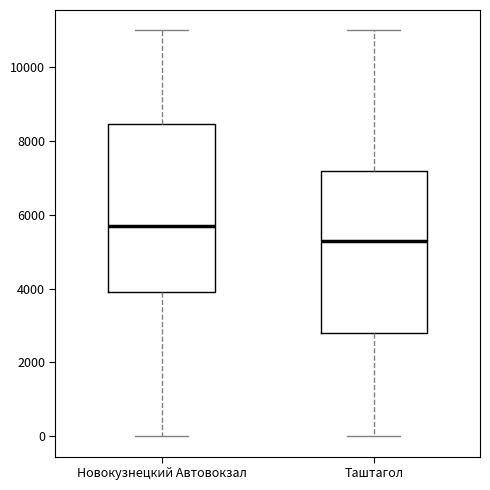

Reading left to right, read every box against the y-axis: the position of its median line, the range the box covers, and the ends of its whiskers. The values are not printed on the chart, so give them approximately, as read against the axis.

Новокузнецкий Автовокзал: median 5800, box 4000 to 8400, whiskers 0 to 11000
Таштагол: median 5400, box 2800 to 7200, whiskers 0 to 11000